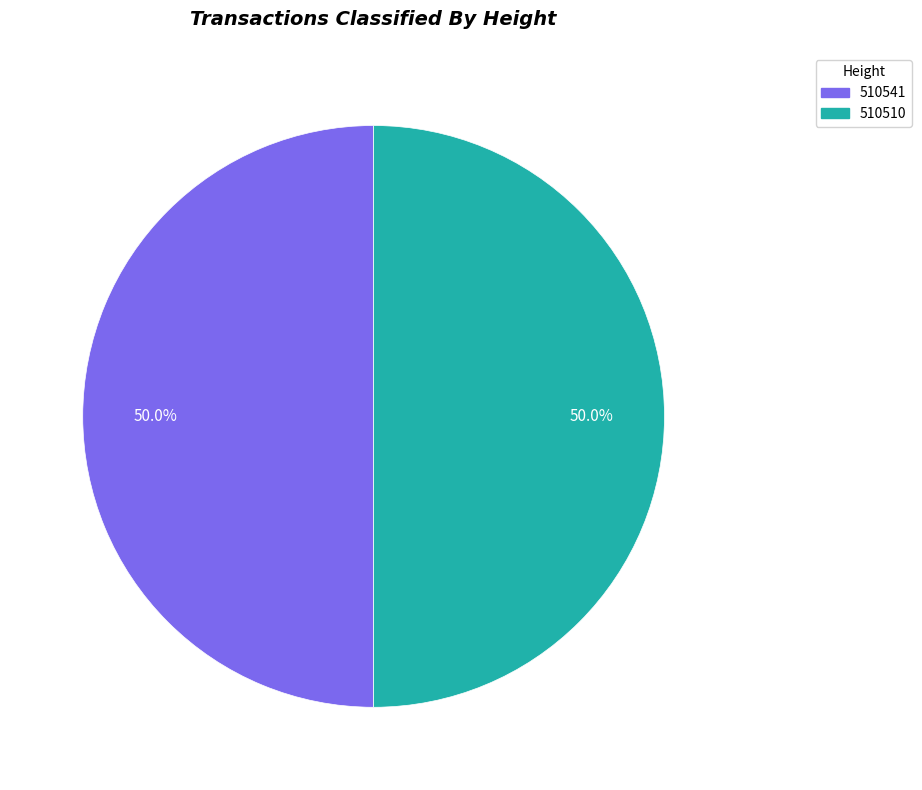

Do 510510 and 510541 together represent more than half of the pie?

Yes